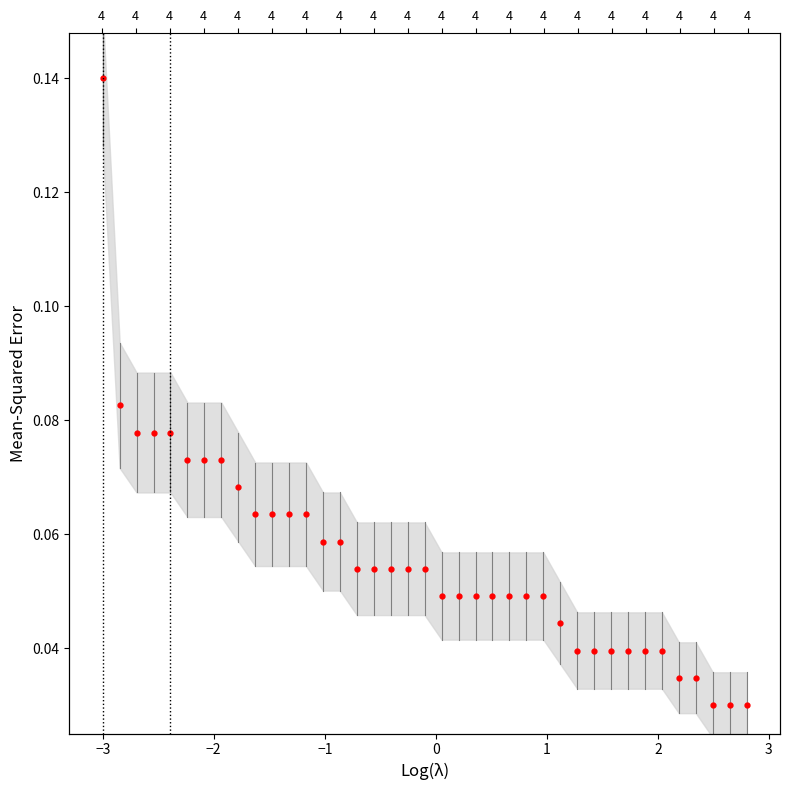

Does the chart display data point markers on the line(s)?

Yes